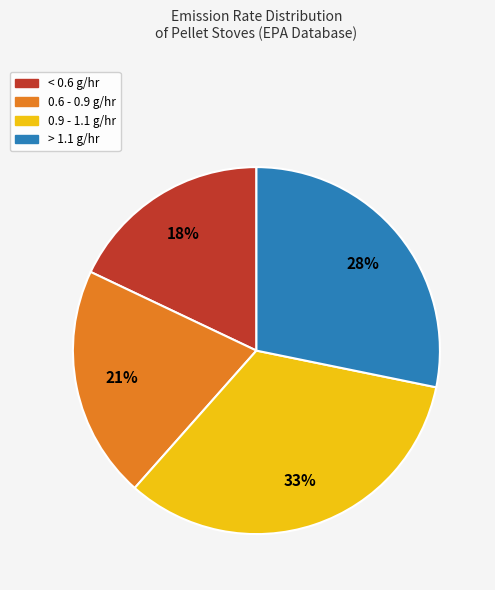

To the nearest percent, what is the average slice percentage?

25%